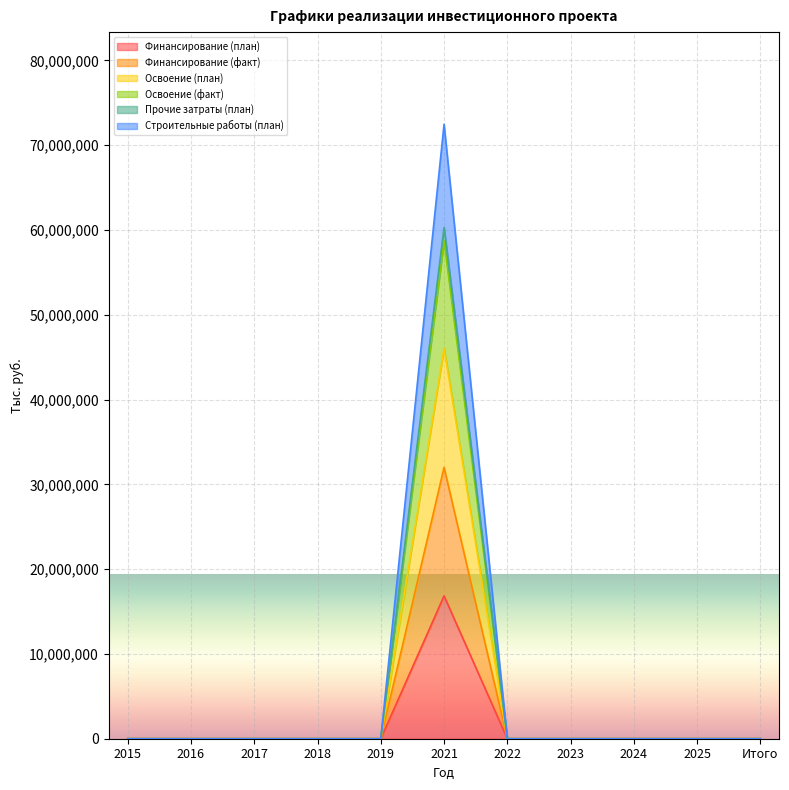

Where is the first local maximum for Прочие затраты (план)?

2021